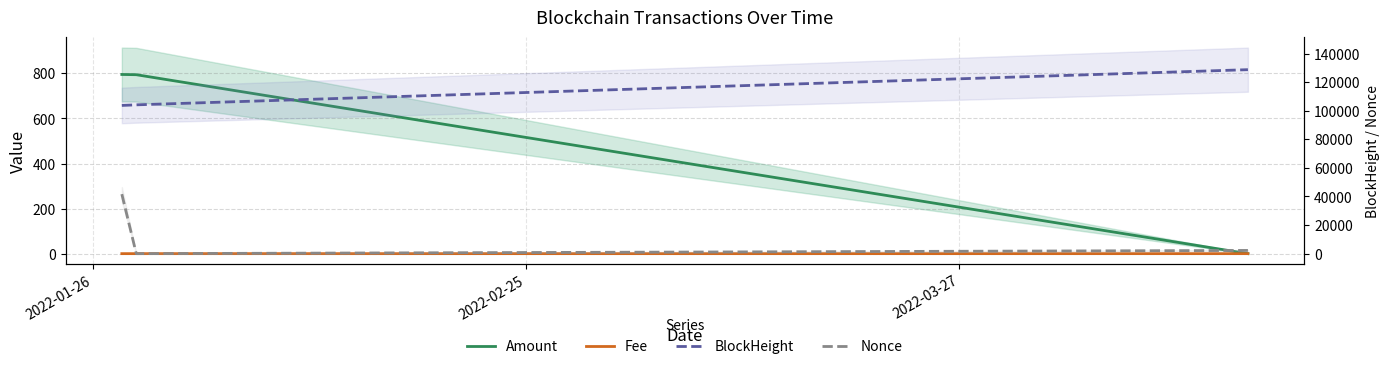

Is this an area chart (filled region under the line)?

No